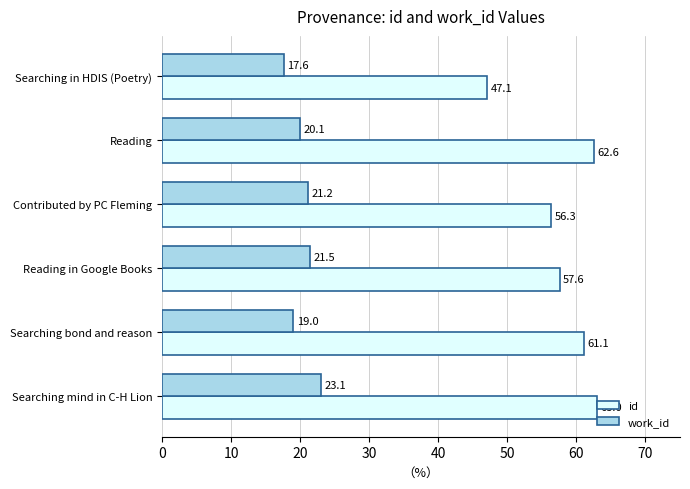

The value of id at Searching in HDIS (Poetry) is 84.0. True or false?

False